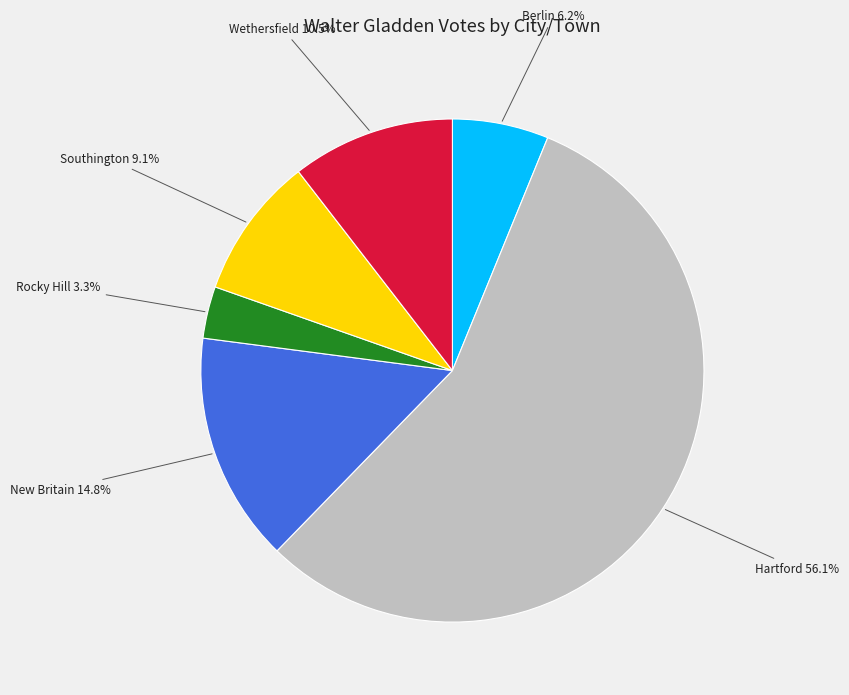

Rank the categories by value from highest to lowest.

Hartford, New Britain, Wethersfield, Southington, Berlin, Rocky Hill